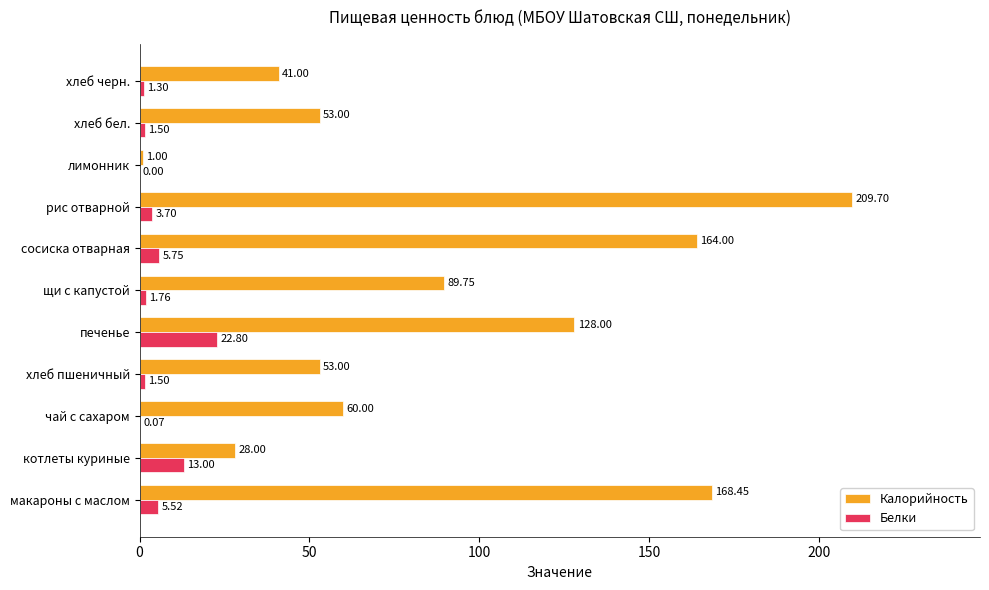

At which category is the sum across all series the highest?

рис отварной